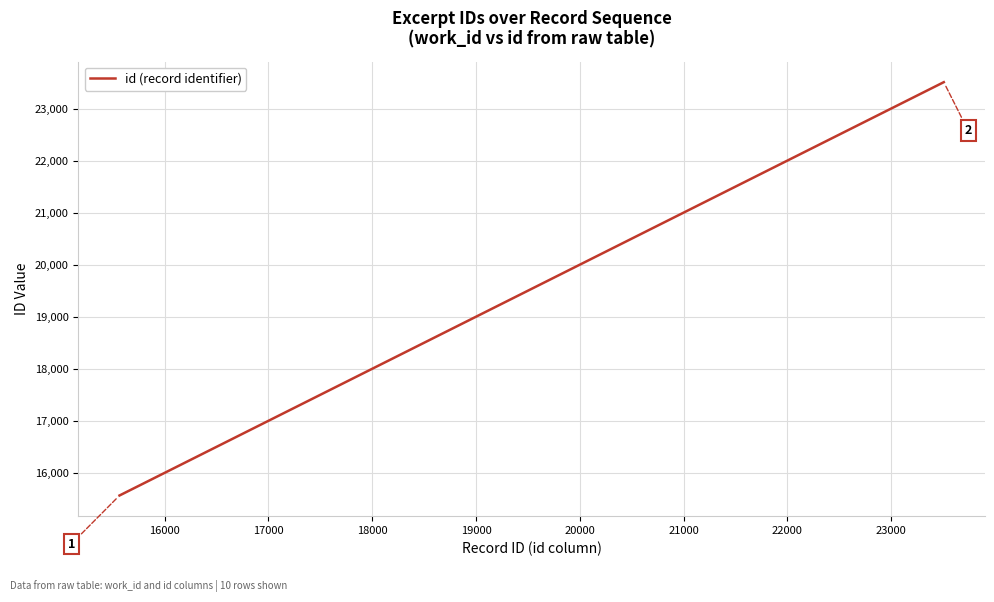

Is this an area chart (filled region under the line)?

No